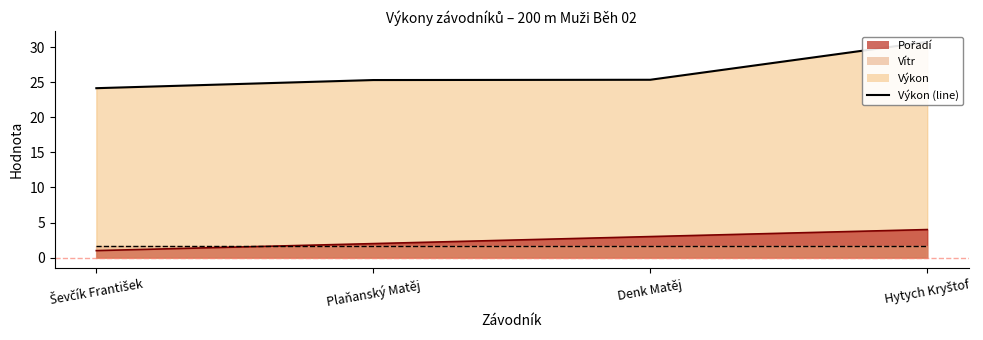

True or false: Pořadí and Výkon cross at least once.

False